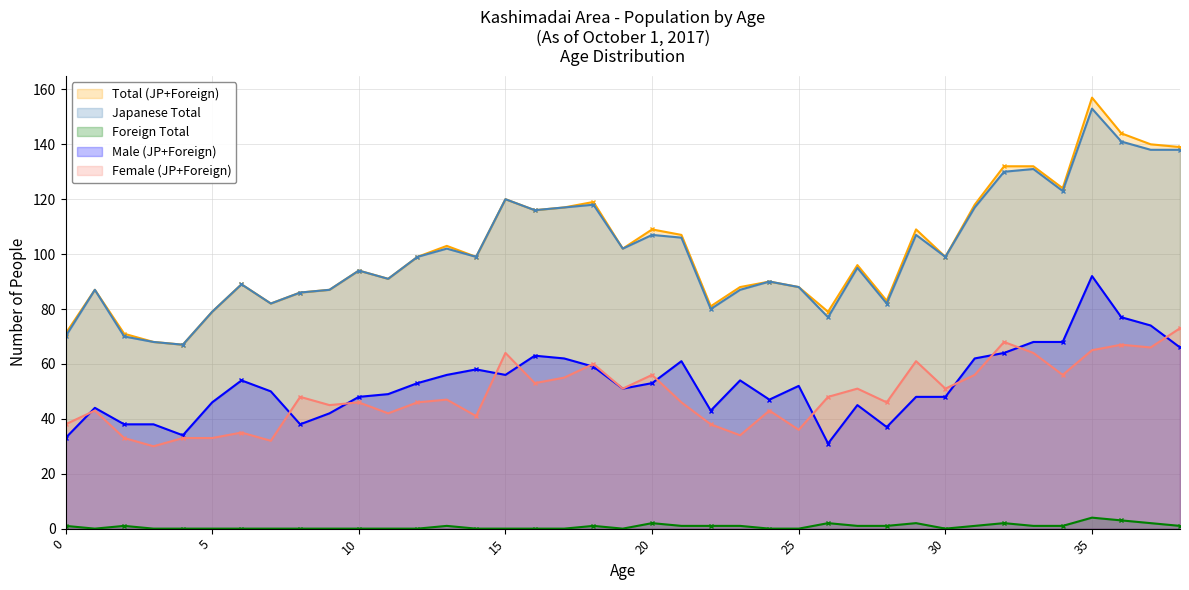

What value does the Japanese Total series have at 34, to the nearest 10?

120